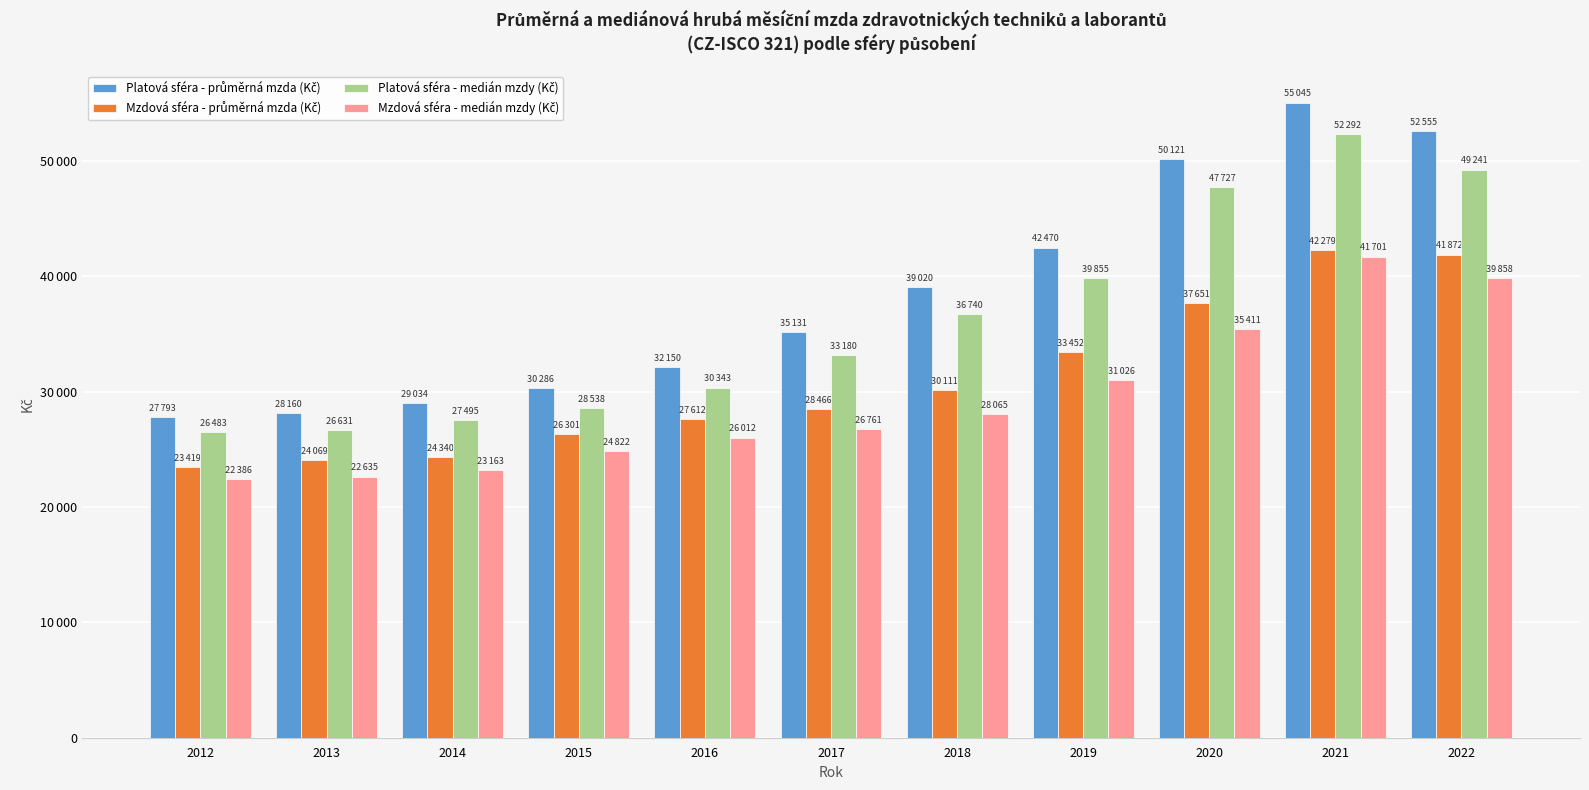

Which series has the largest range (max minus min)?

Platová sféra - průměrná mzda (Kč)